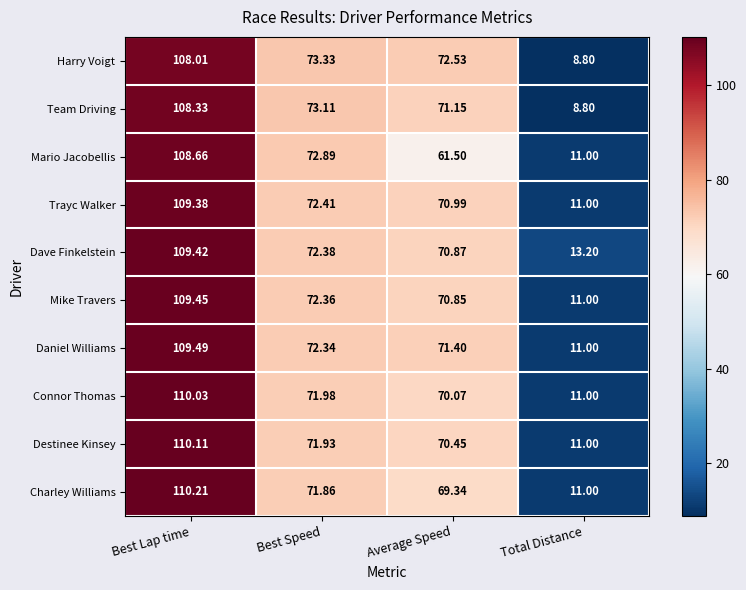

Where does the Trayc Walker series first go above 72?

Best Lap time